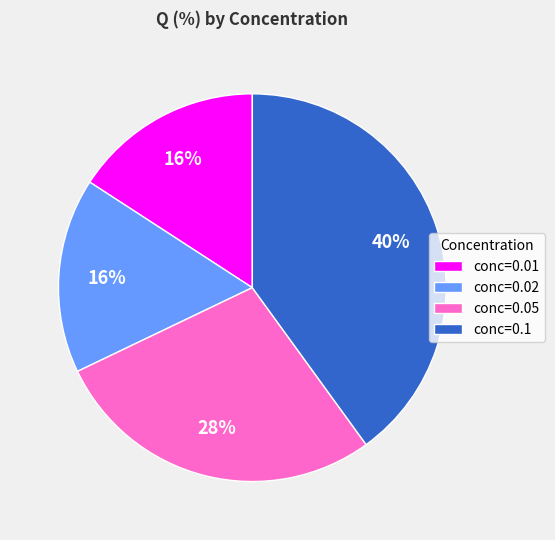

To the nearest percent, what percentage of the pie is conc=0.1?

40%